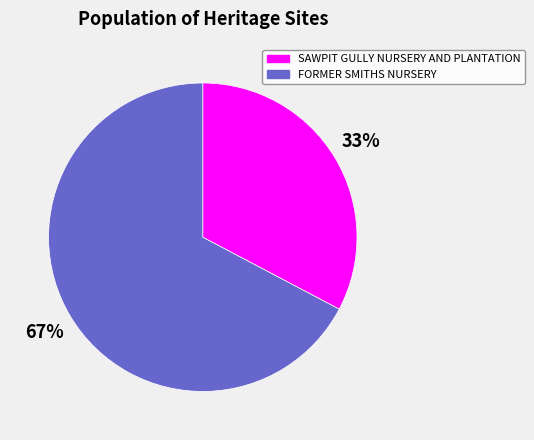

Count the number of slices in the pie.

2